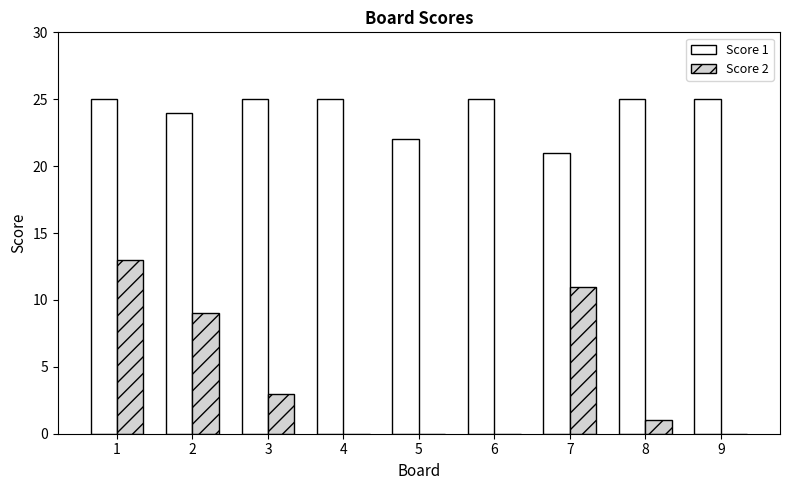

Reading right to left, list all the values displayed in this chart.

Score 1: 9=25	8=25	7=21	6=25	5=22	4=25	3=25	2=24	1=25
Score 2: 9=0	8=1	7=11	6=0	5=0	4=0	3=3	2=9	1=13